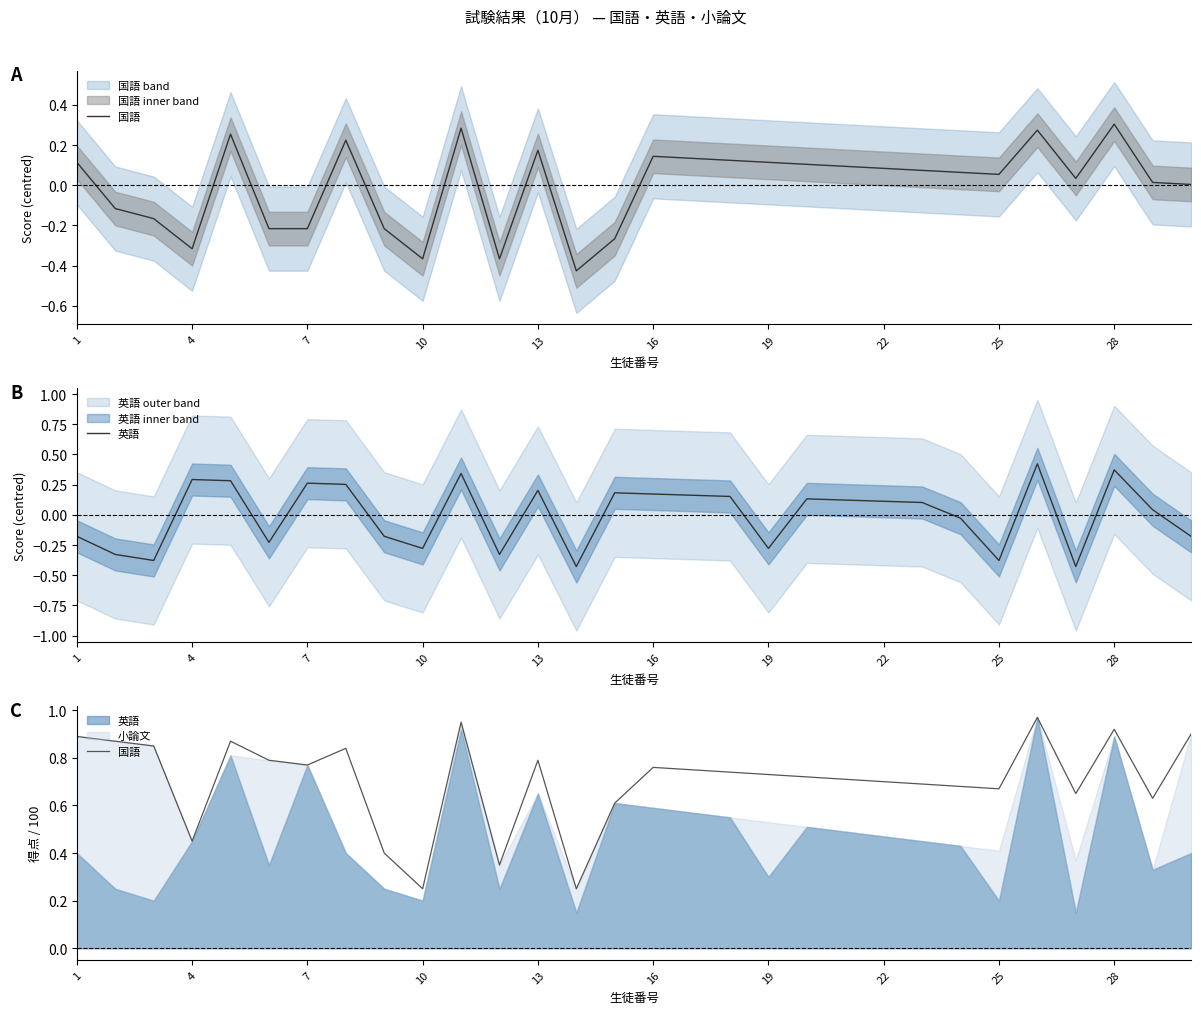

At how many categories does at least one series exceed 0?

30